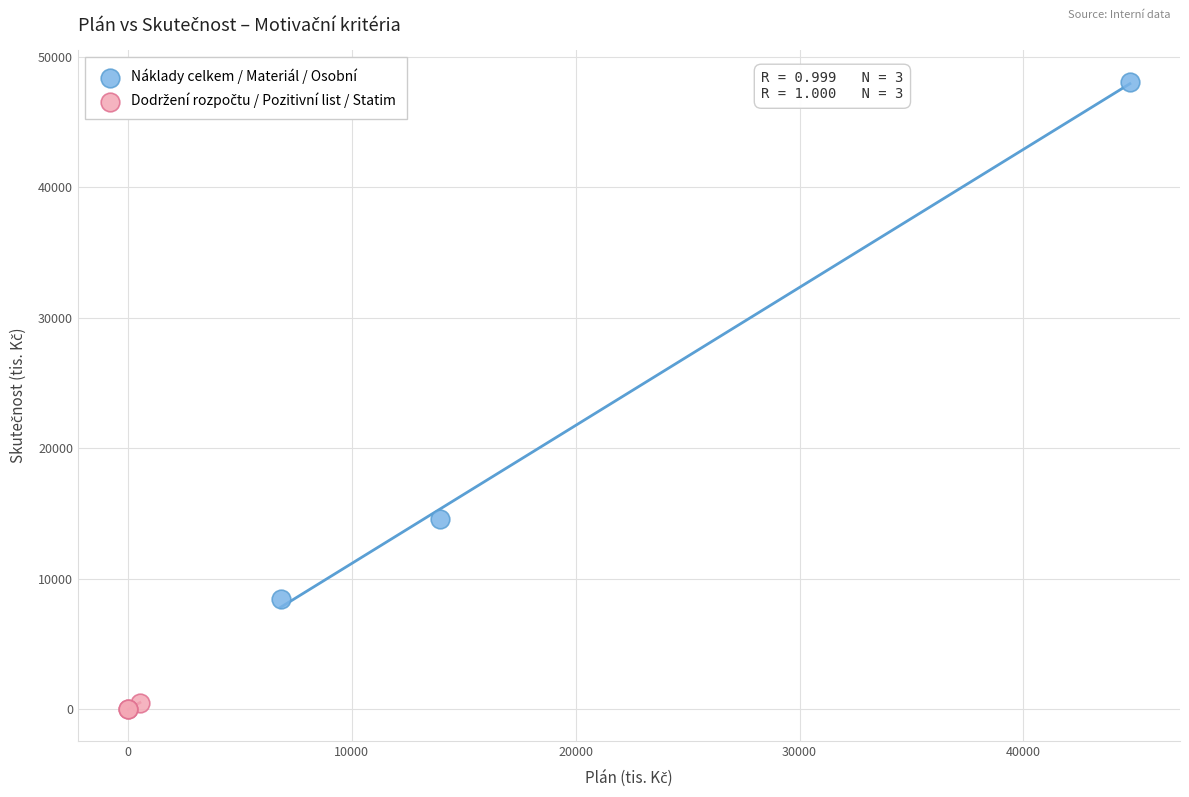

Which series contains the highest Y value?

Náklady celkem / Materiál / Osobní